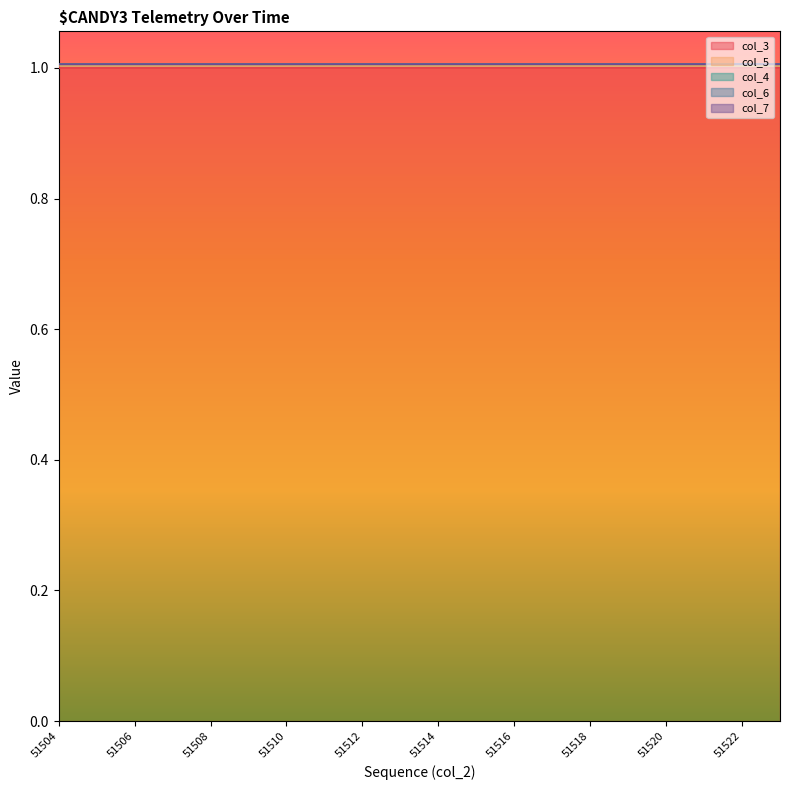

Reading right to left, list all the values displayed in this chart.

col_3 line: 1.0	1.0	1.0	1.0	1.0	1.0	1.0	1.0	1.0	1.0	1.0	1.0	1.0	1.0	1.0	1.0	1.0	1.0	1.0	1.0
col_5 line: 1.0	1.0	1.0	1.0	1.0	1.0	1.0	1.0	1.0	1.0	1.0	1.0	1.0	1.0	1.0	1.0	1.0	1.0	1.0	1.0
col_4 line: 1.0	1.0	1.0	1.0	1.0	1.0	1.0	1.0	1.0	1.0	1.0	1.0	1.0	1.0	1.0	1.0	1.0	1.0	1.0	1.0
col_6 line: 1.0	1.0	1.0	1.0	1.0	1.0	1.0	1.0	1.0	1.0	1.0	1.0	1.0	1.0	1.0	1.0	1.0	1.0	1.0	1.0
col_7 line: 1.0	1.0	1.0	1.0	1.0	1.0	1.0	1.0	1.0	1.0	1.0	1.0	1.0	1.0	1.0	1.0	1.0	1.0	1.0	1.0